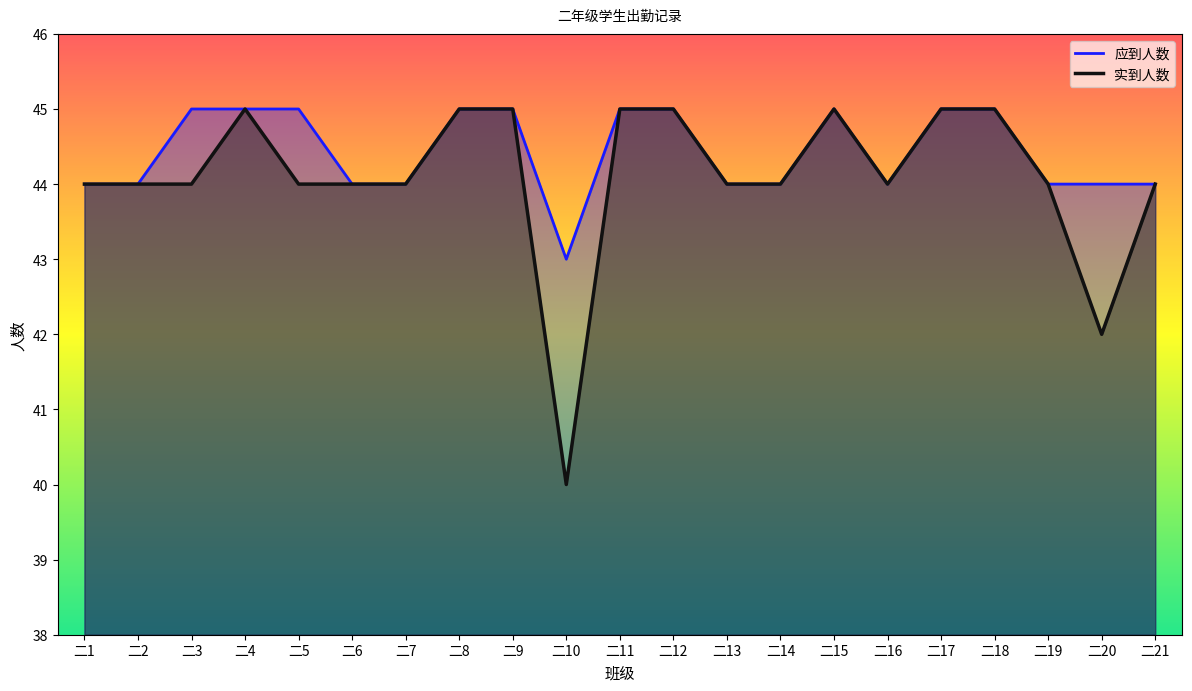

Is it true that 实到人数 equals 62 at 二2?

False